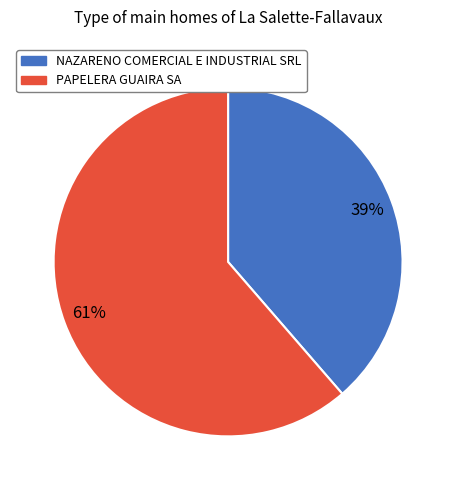

Rank the categories by value from highest to lowest.

PAPELERA GUAIRA SA, NAZARENO COMERCIAL E INDUSTRIAL SRL